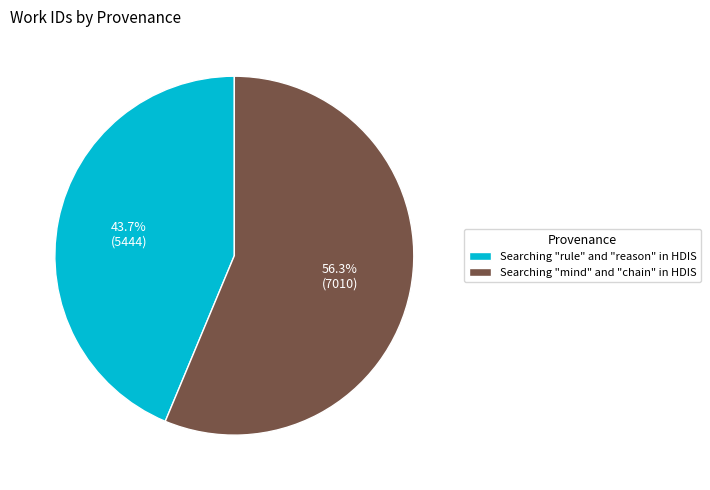

What is the ratio of the value at Searching "mind" and "chain" in HDIS to the value at Searching "rule" and "reason" in HDIS?

1.3